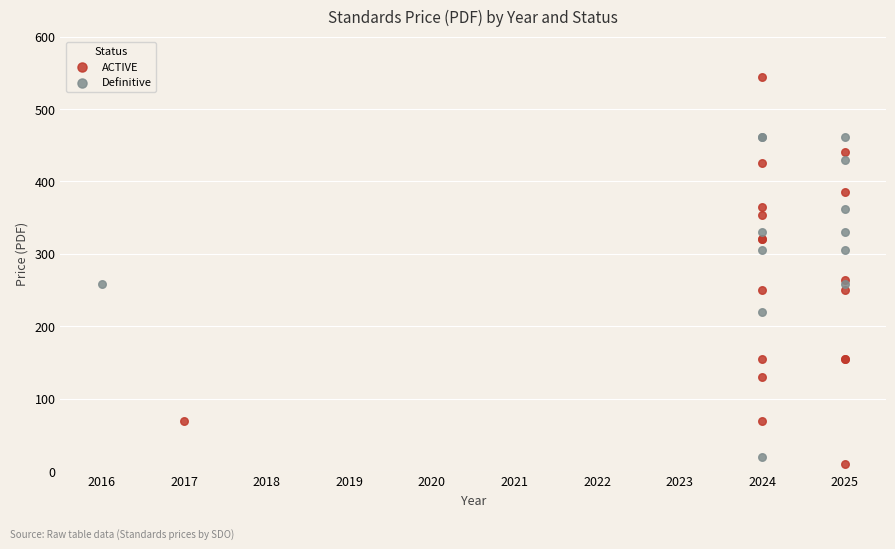

Which series contains the highest Y value?

ACTIVE